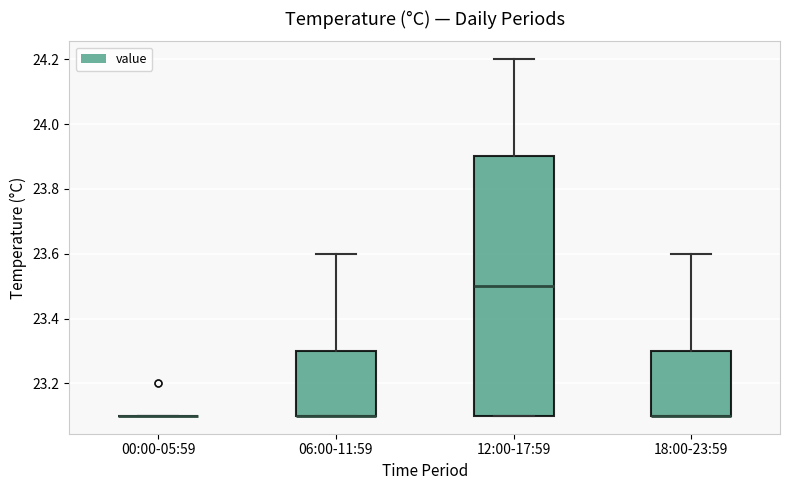

Where does the upper whisker of the box for 18:00-23:59 end on the y-axis? The values are not printed on the chart, so give them approximately, as read against the axis.

23.6